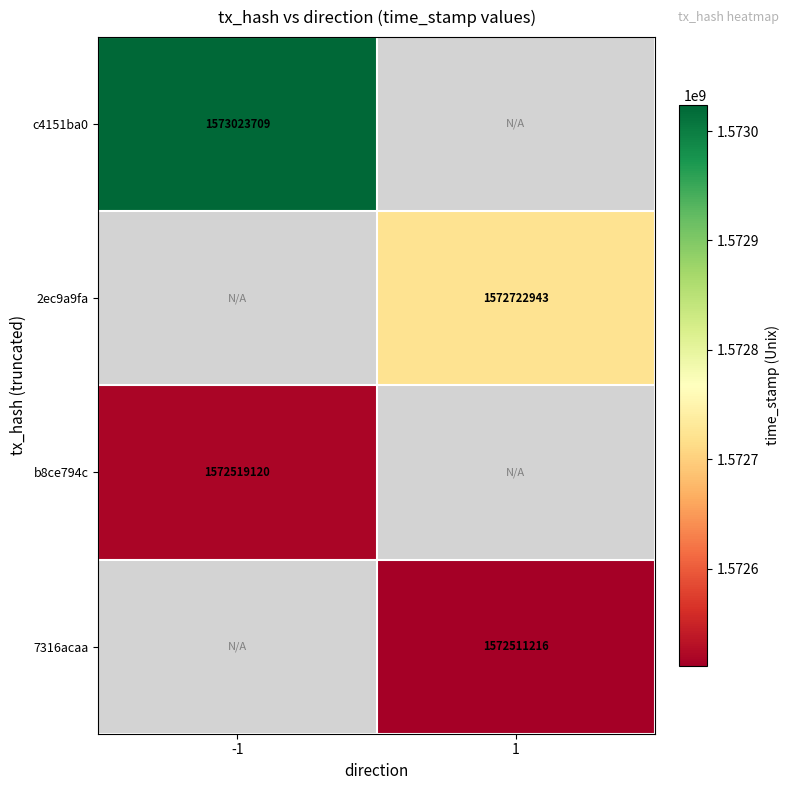

The value of 7316acaa at 1 is 1572511216. True or false?

True